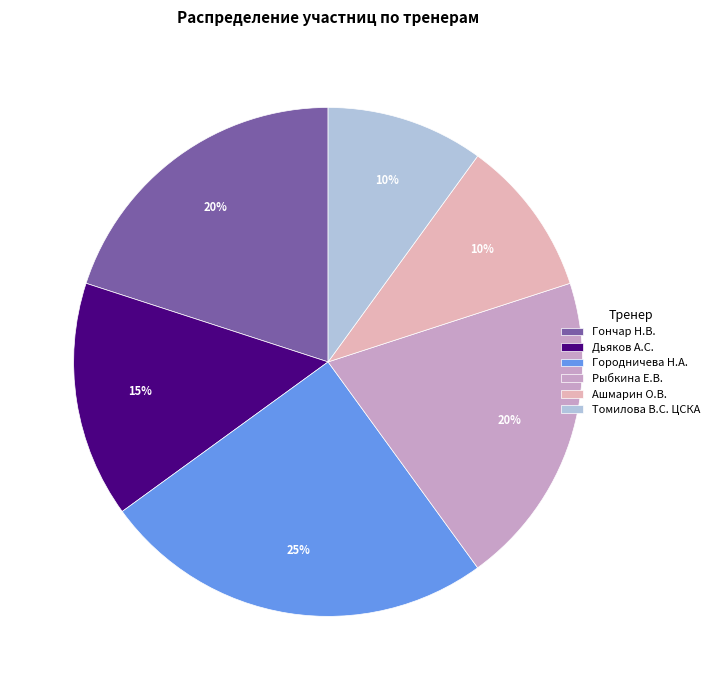

What percentage is the Рыбкина Е.В. slice, to the nearest percent?

20%